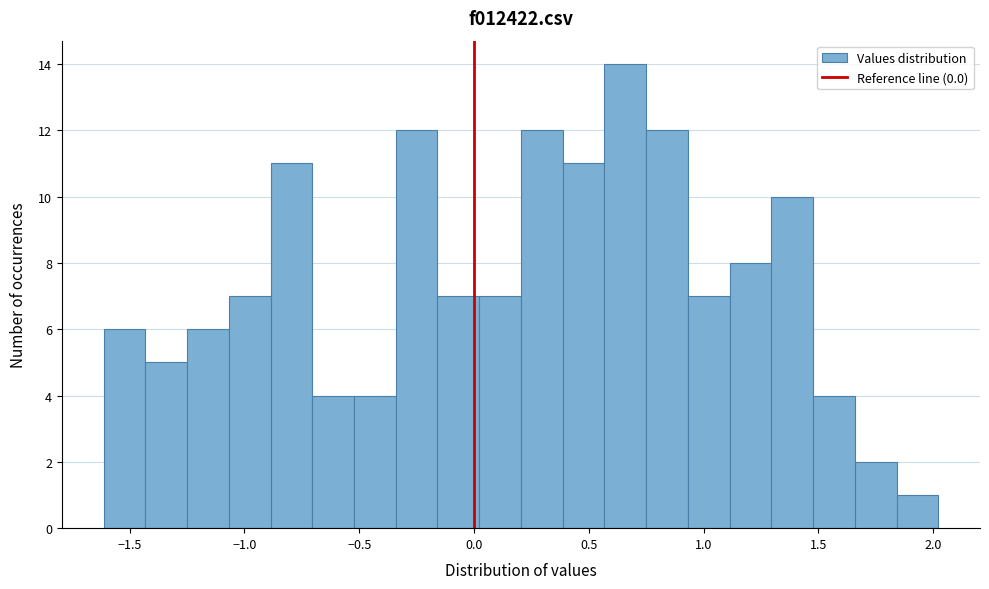

Read against the x-axis, roughly where is the centre of the tallest bar?

0.65